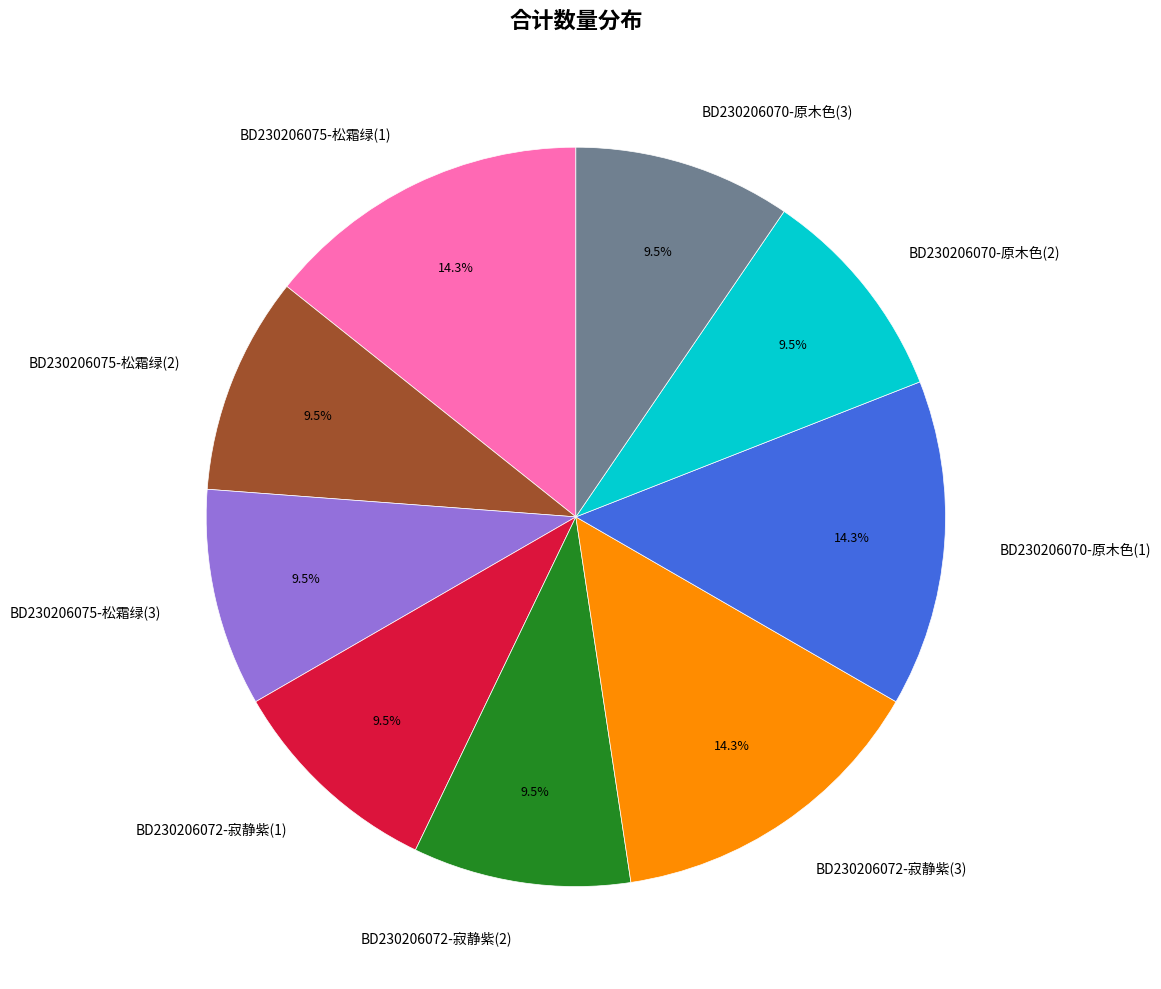

Does any single category account for the majority?

No